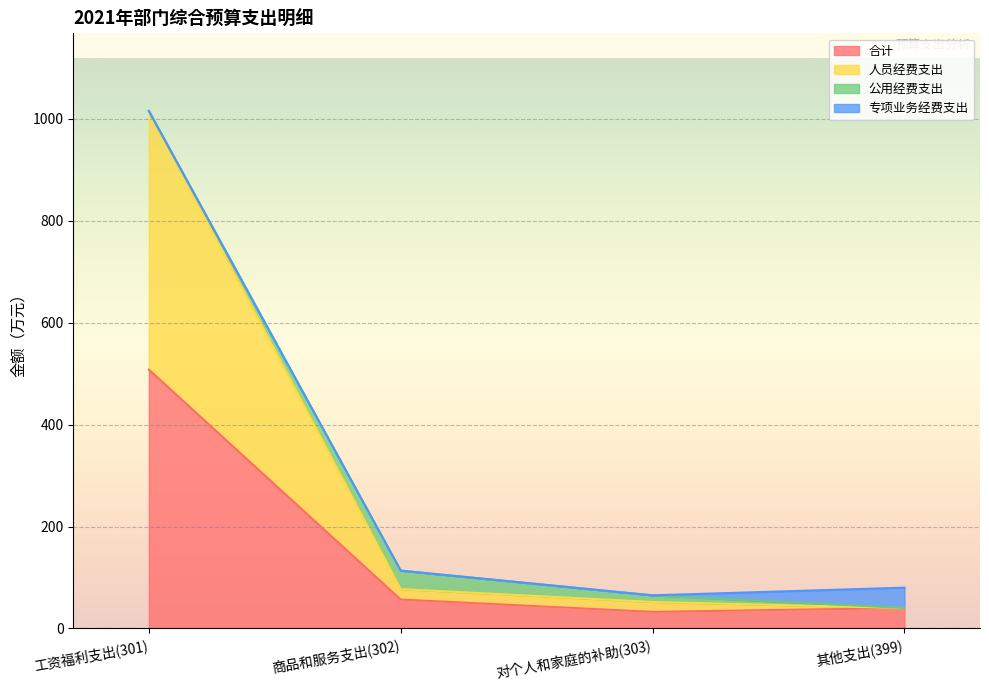

At which category is the sum across all series the highest?

工资福利支出(301)